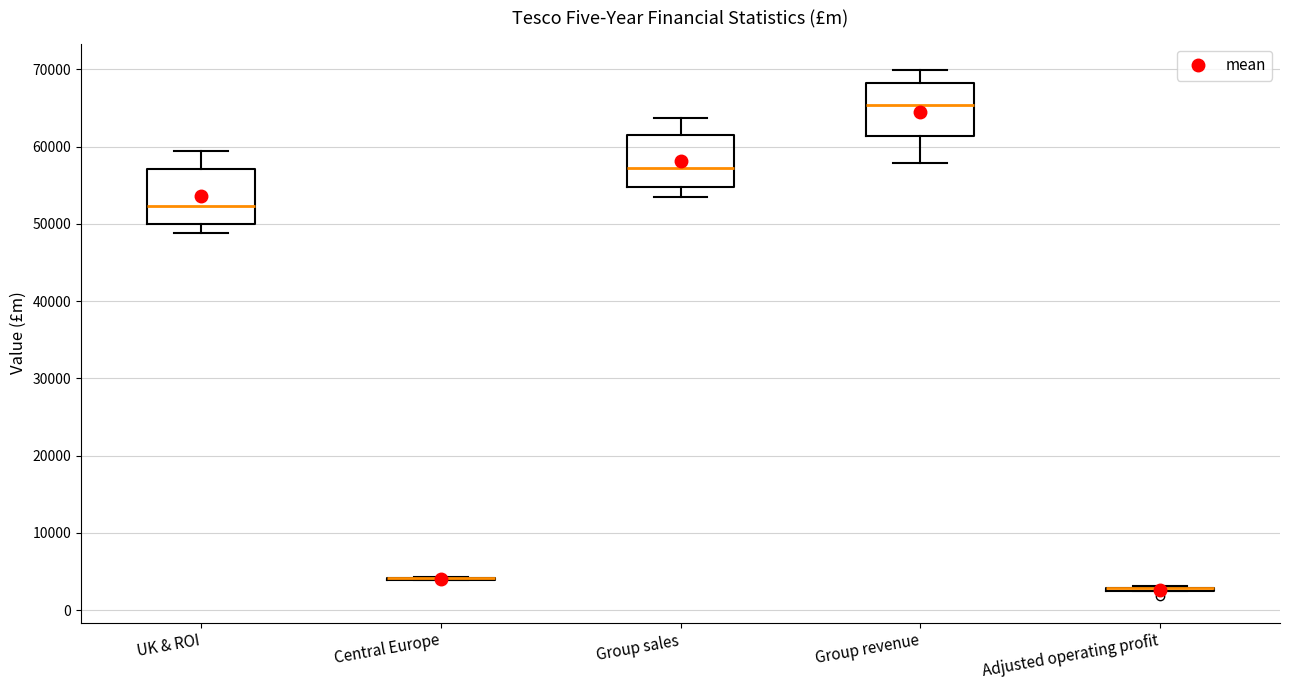

Reading left to right, read every box against the y-axis: the position of its median line, the range the box covers, and the ends of its whiskers. The values are not printed on the chart, so give them approximately, as read against the axis.

UK & ROI: median 52000, box 50000 to 57000, whiskers 49000 to 59000
Central Europe: box collapsed to a line at 4000, whiskers 4000 to 4000
Group sales: median 57000, box 55000 to 61000, whiskers 53000 to 64000
Group revenue: median 65000, box 61000 to 68000, whiskers 58000 to 70000
Adjusted operating profit: box collapsed to a line at 3000, whiskers 3000 to 3000